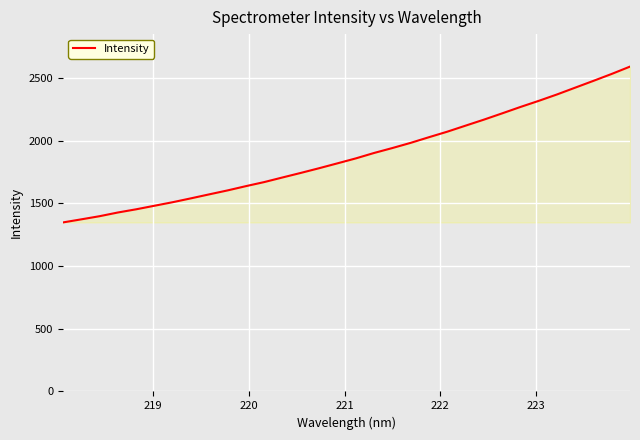

What is the greatest value displayed?

2590.0